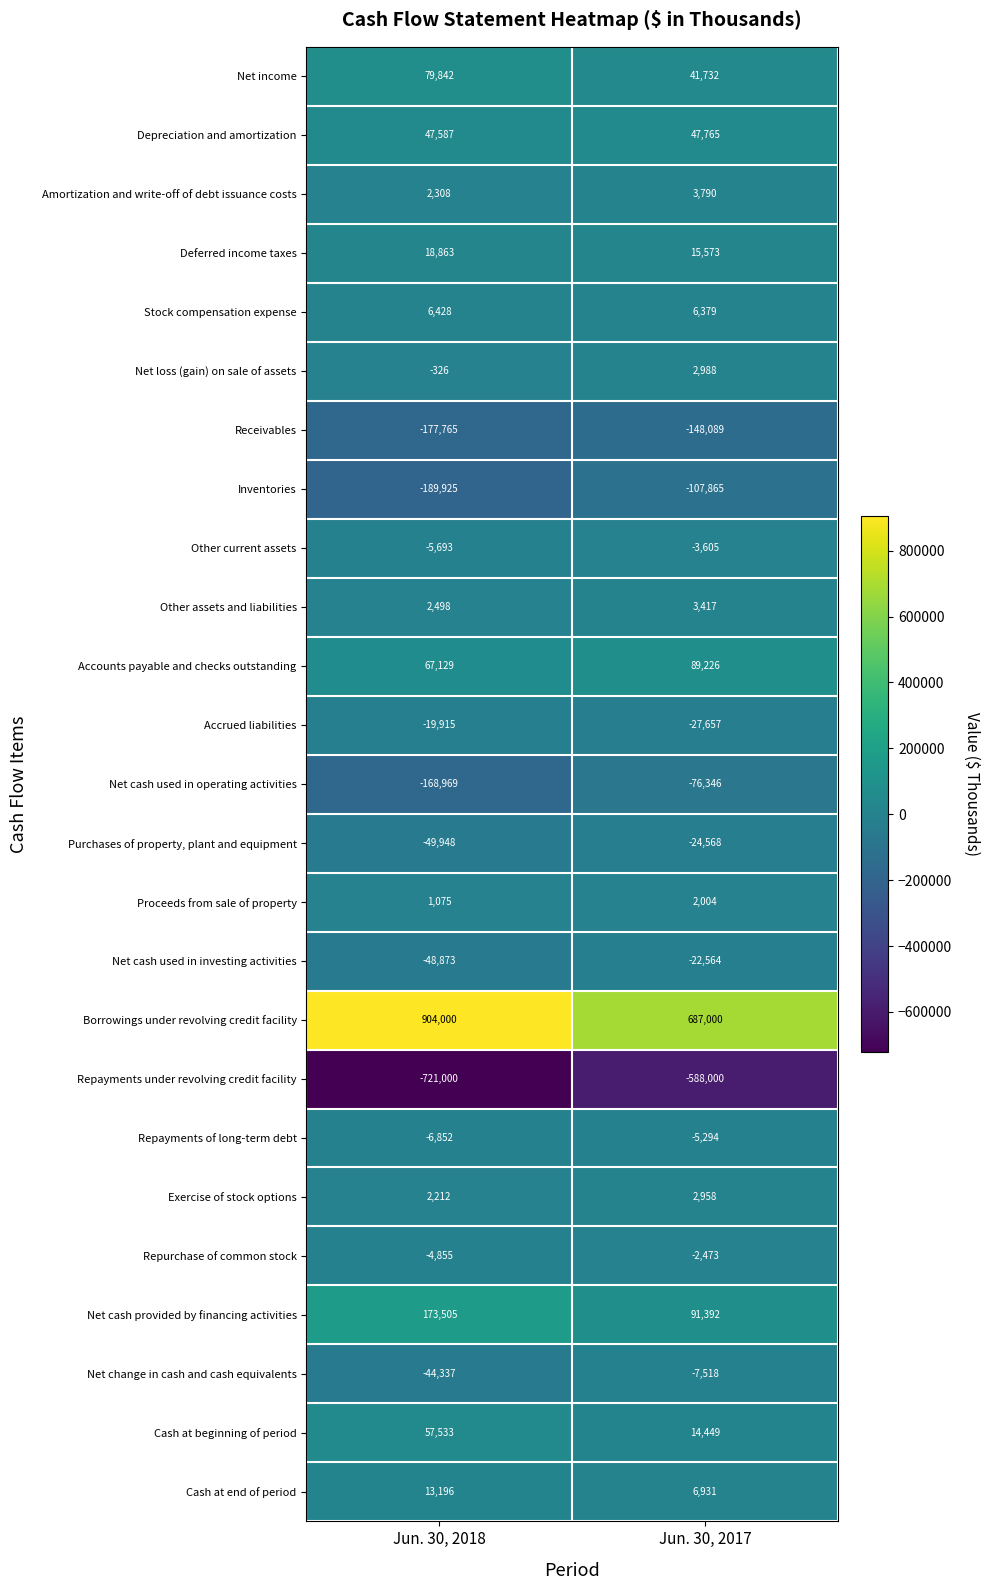

Which label corresponds to the smallest value in the chart?

Jun. 30, 2018